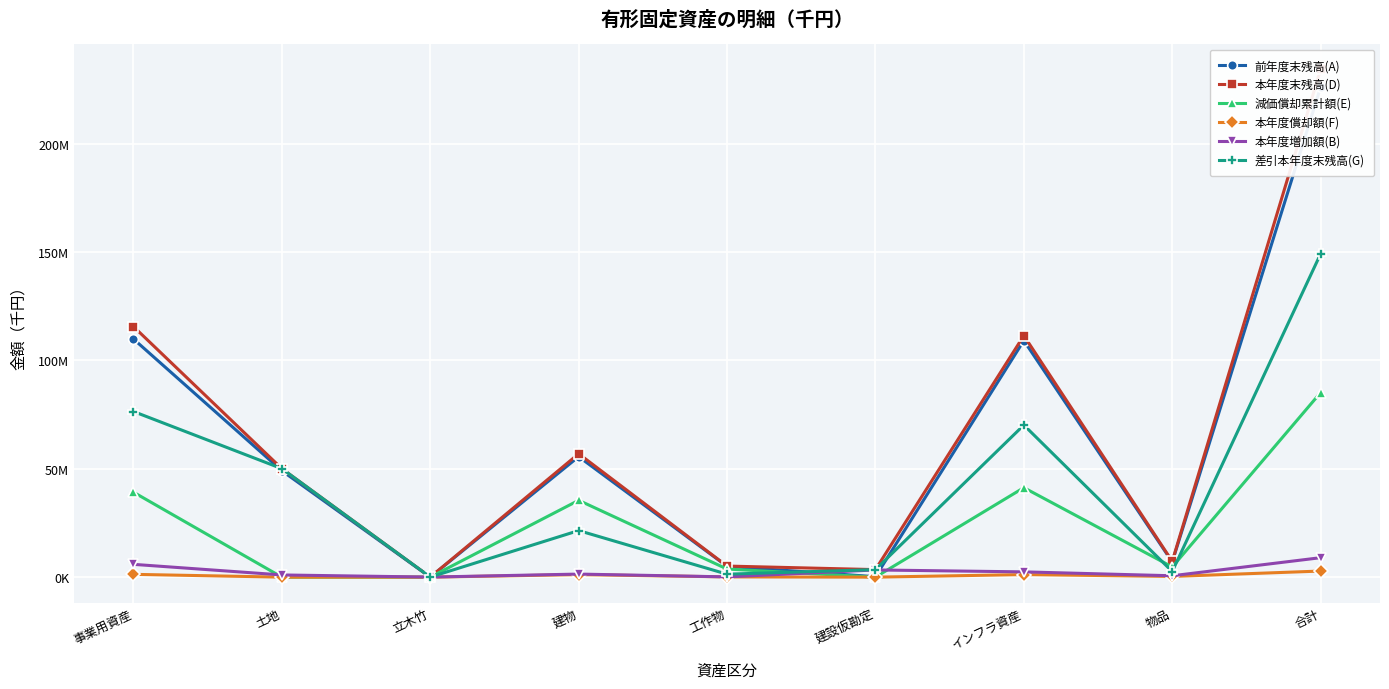

How many data points does each series have?

9